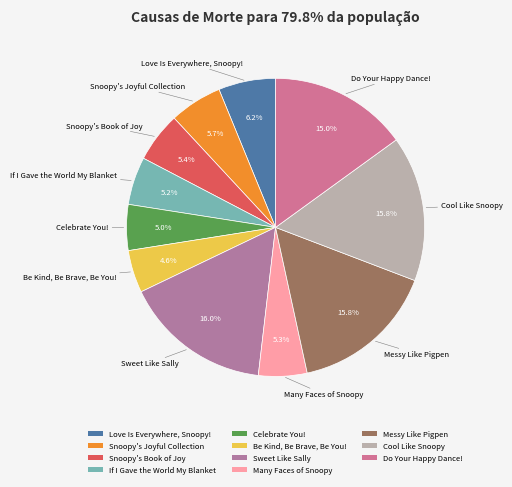

What percentage is the Celebrate You! slice, to the nearest percent?

5%